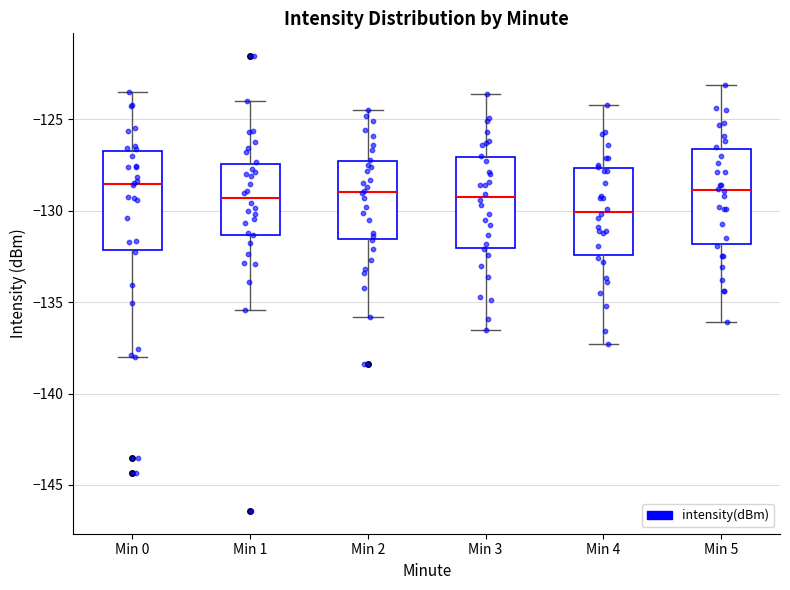

Reading left to right, transcribe this box plot: for each box, give where its median line is, the range the box spans, and where its two whiskers end, as read against the y-axis. The values are not printed on the chart, so give them approximately, as read against the axis.

Min 0: median -128.5, box -132.0 to -126.5, whiskers -138.0 to -123.5
Min 1: median -129.5, box -131.5 to -127.5, whiskers -135.5 to -124.0
Min 2: median -129.0, box -131.5 to -127.5, whiskers -136.0 to -124.5
Min 3: median -129.0, box -132.0 to -127.0, whiskers -136.5 to -123.5
Min 4: median -130.0, box -132.5 to -127.5, whiskers -137.5 to -124.0
Min 5: median -129.0, box -132.0 to -126.5, whiskers -136.0 to -123.0